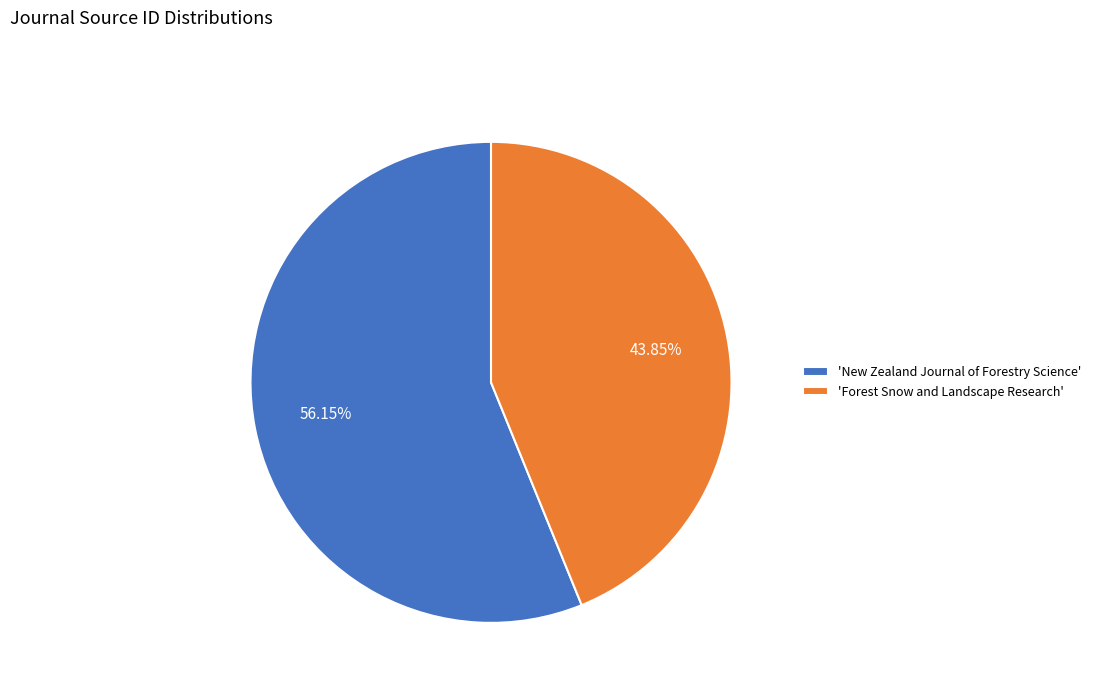

Between 'Forest Snow and Landscape Research' and 'New Zealand Journal of Forestry Science', which is larger?

'New Zealand Journal of Forestry Science'